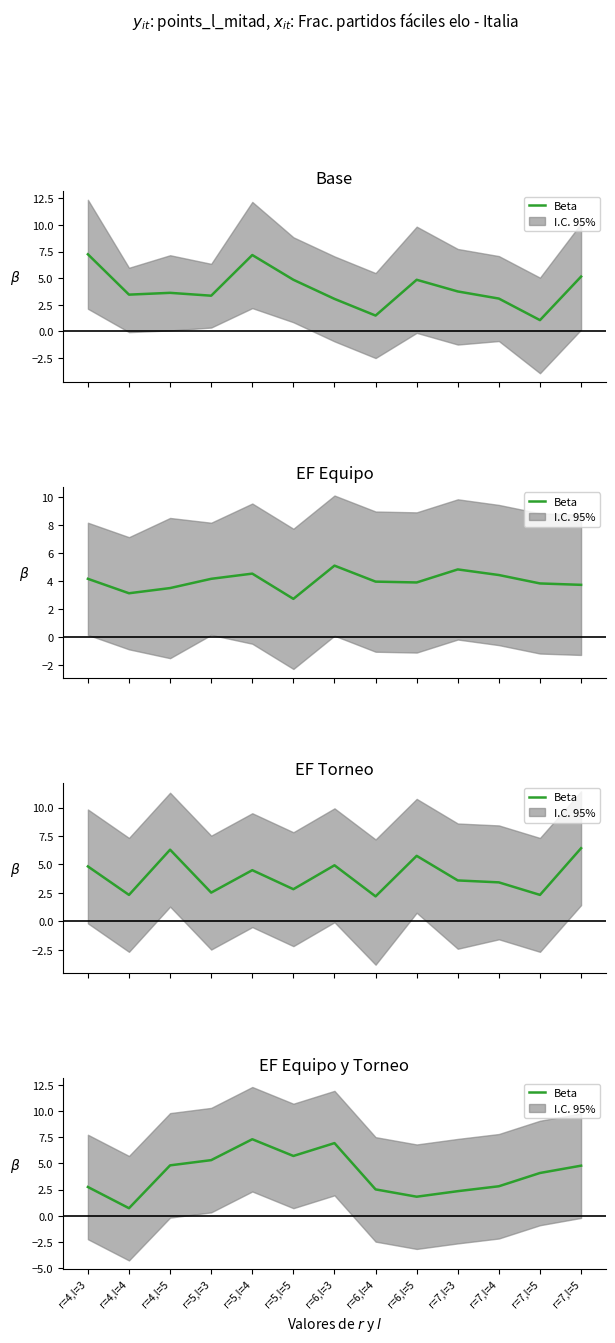

What is the value of the 1st point from the left?

2.8